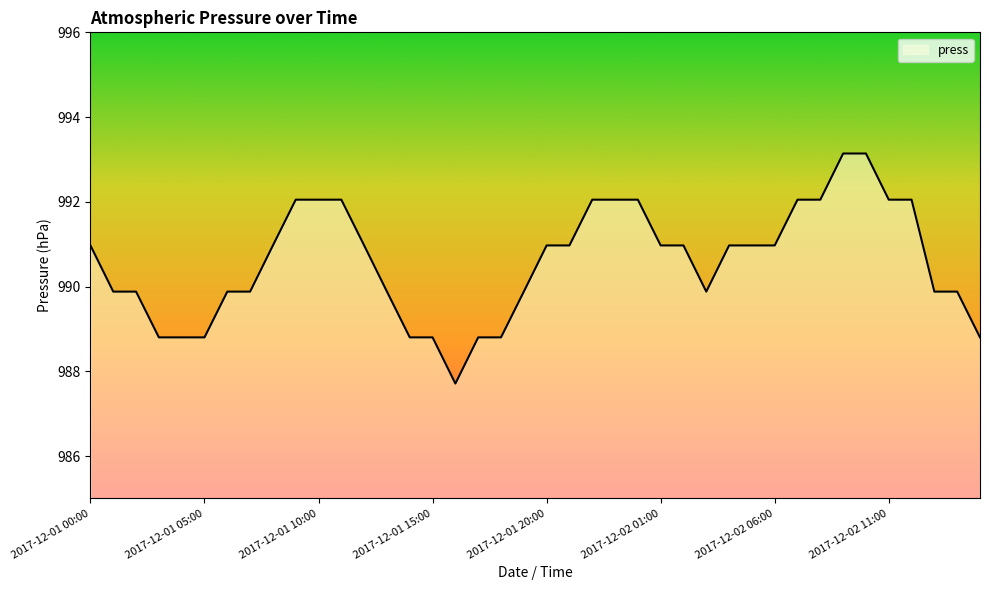

What is the minimum value shown in the chart?

987.7